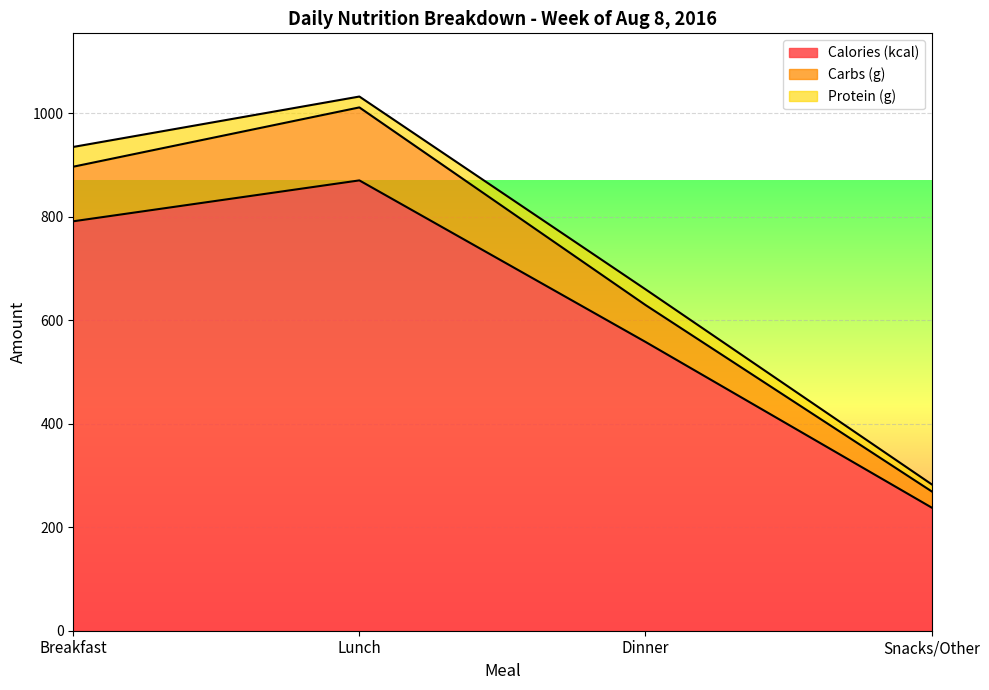

Rank the categories by Calories (kcal) value from lowest to highest.

Snacks/Other, Dinner, Breakfast, Lunch